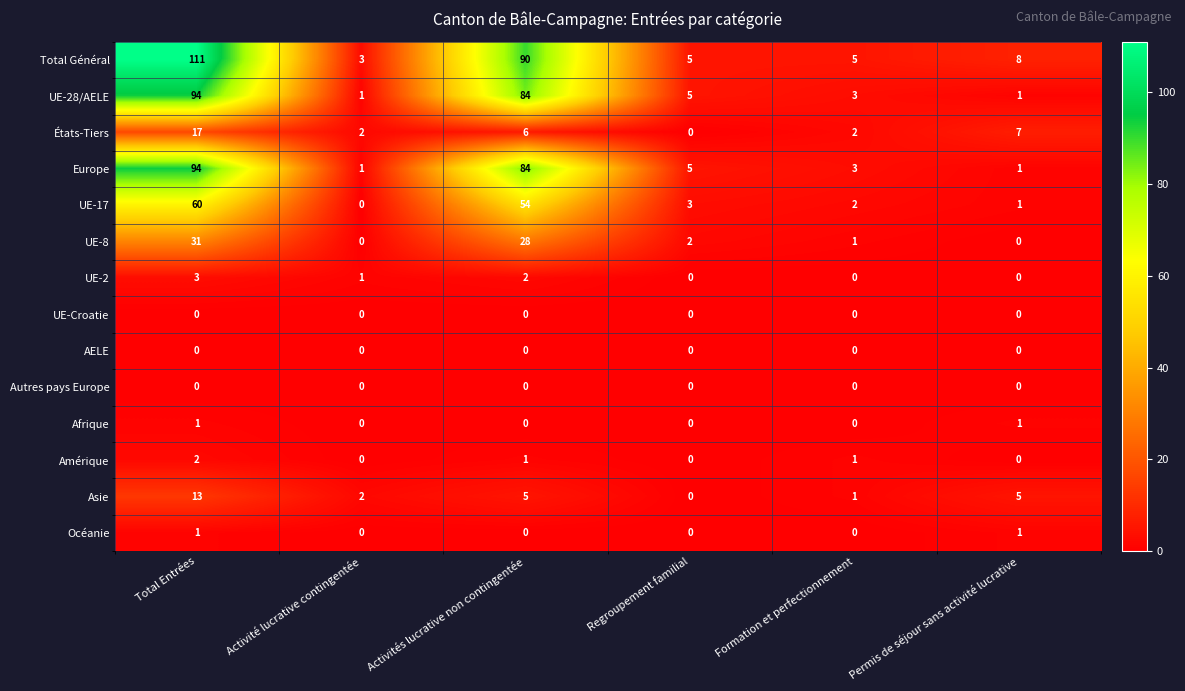

What is the total value across all series at Formation et perfectionnement?

18